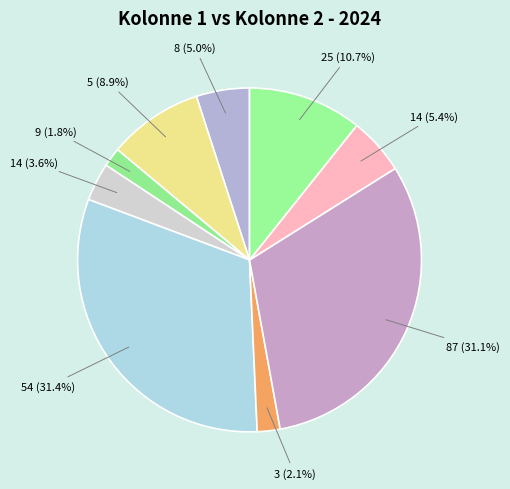

Between 87 (31.1%) and 8 (5.0%), which is larger?

87 (31.1%)